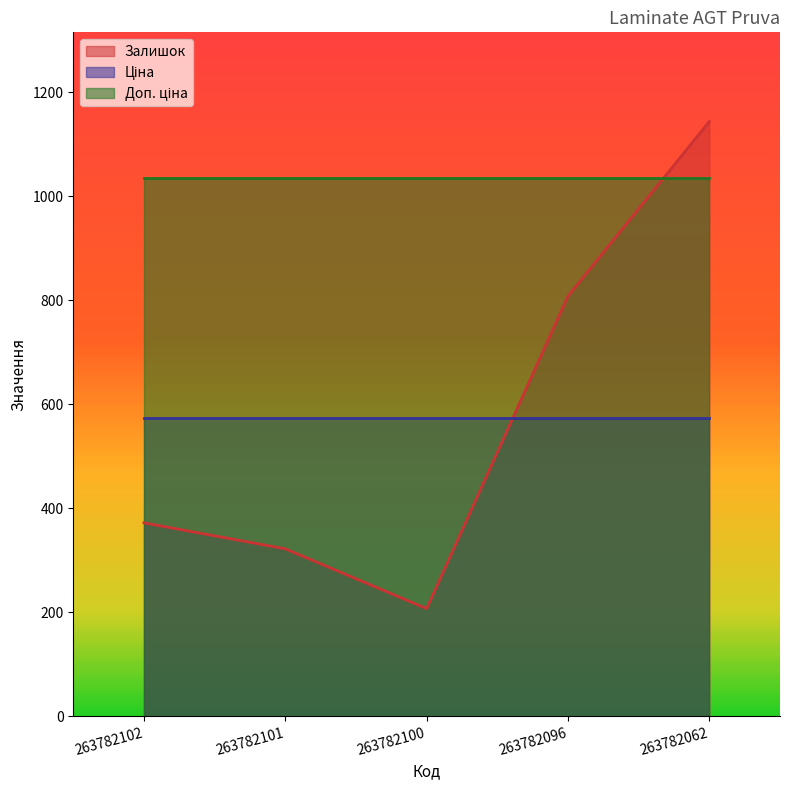

What are all the series names shown in the legend?

Залишок, Ціна, Доп. ціна